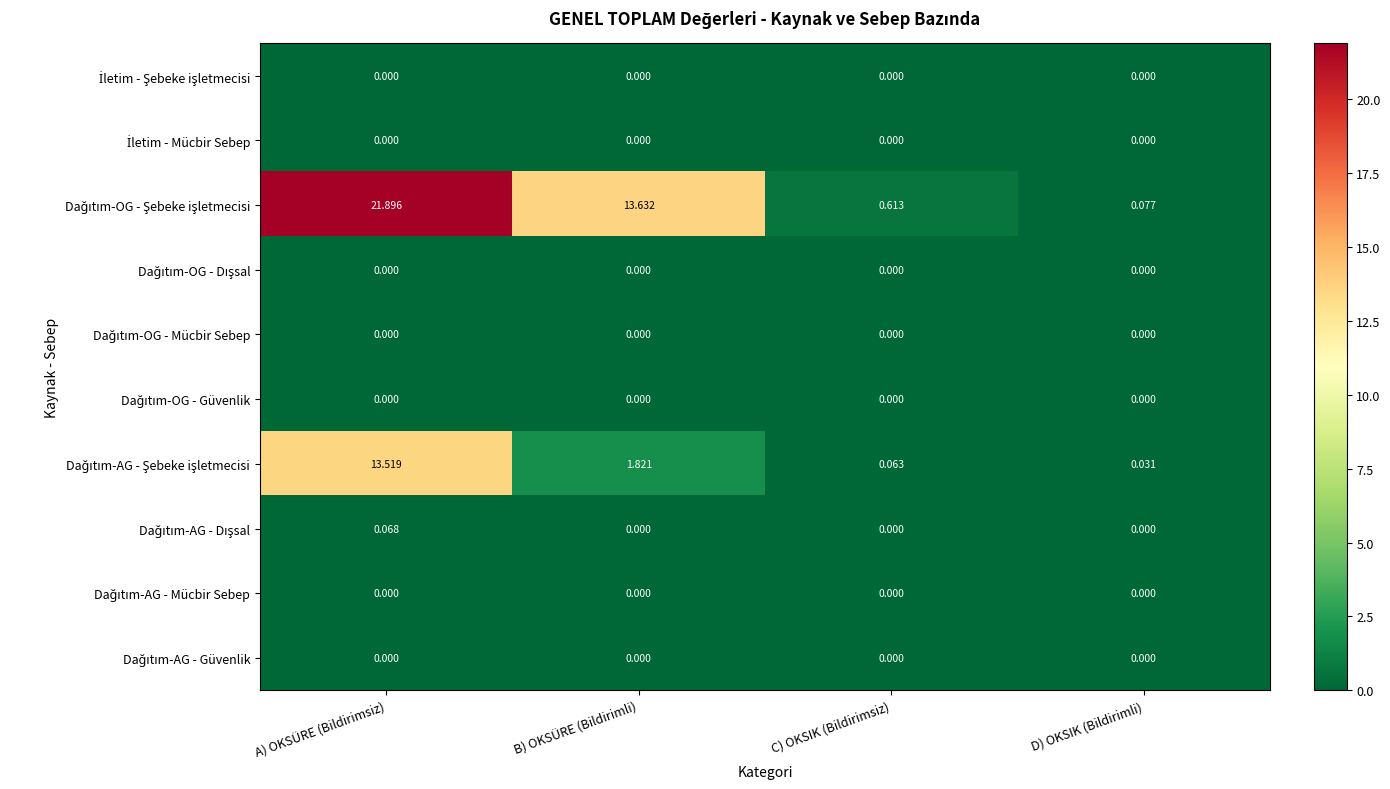

What is the total value across all series at A) OKSÜRE (Bildirimsiz)?

35.5